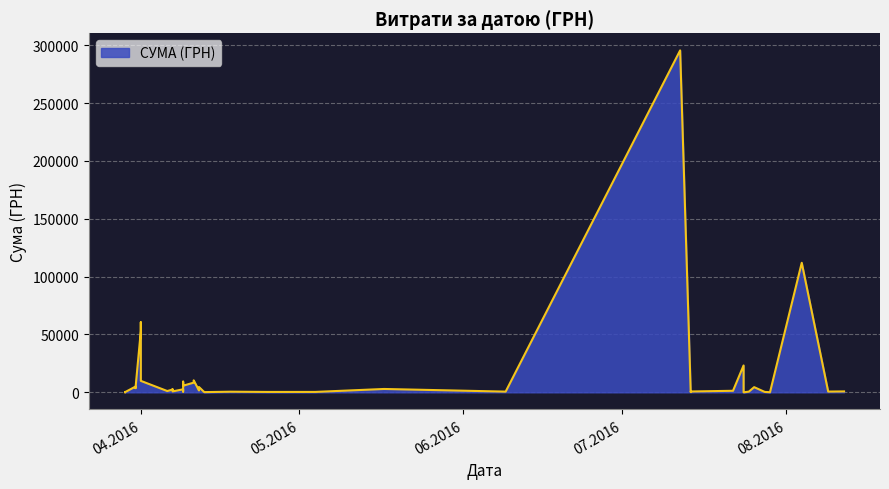

Which has a higher value, 09.08.2016 or 14.07.2016?

09.08.2016